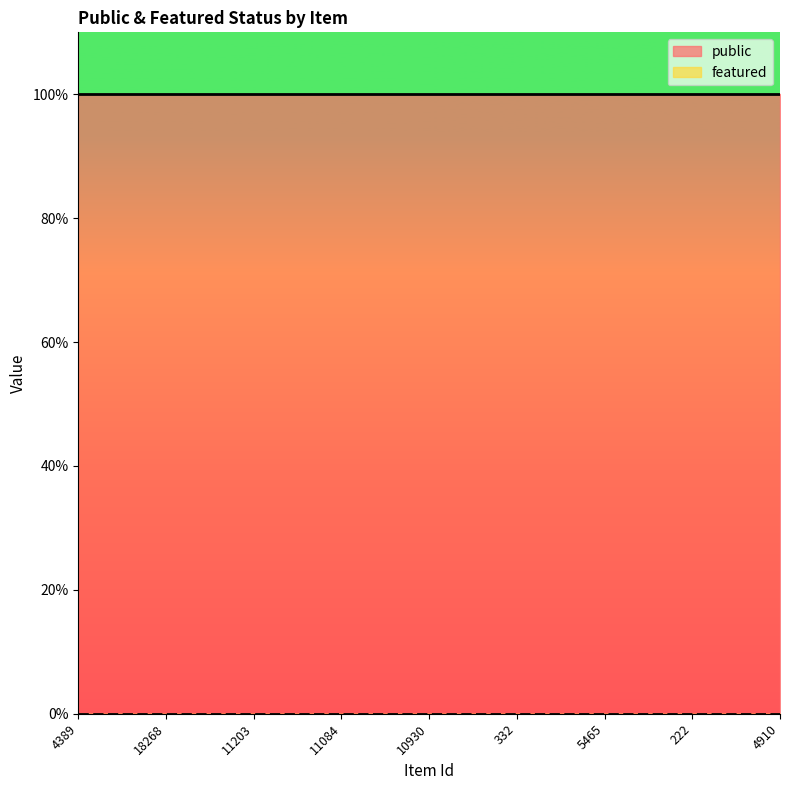

Which series has the largest total across all categories?

public